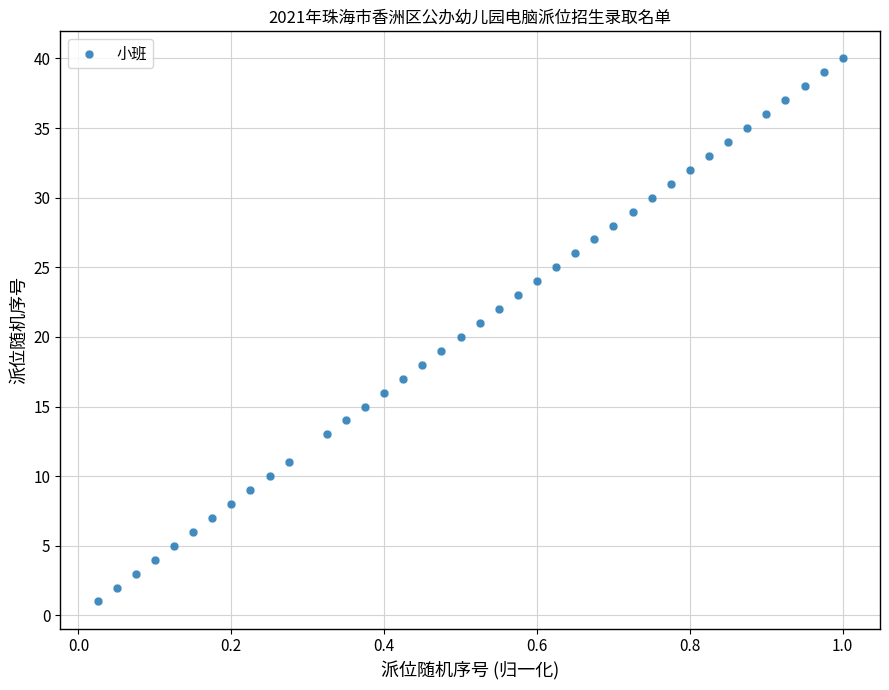

What is the range of Y values (max minus min)?

39